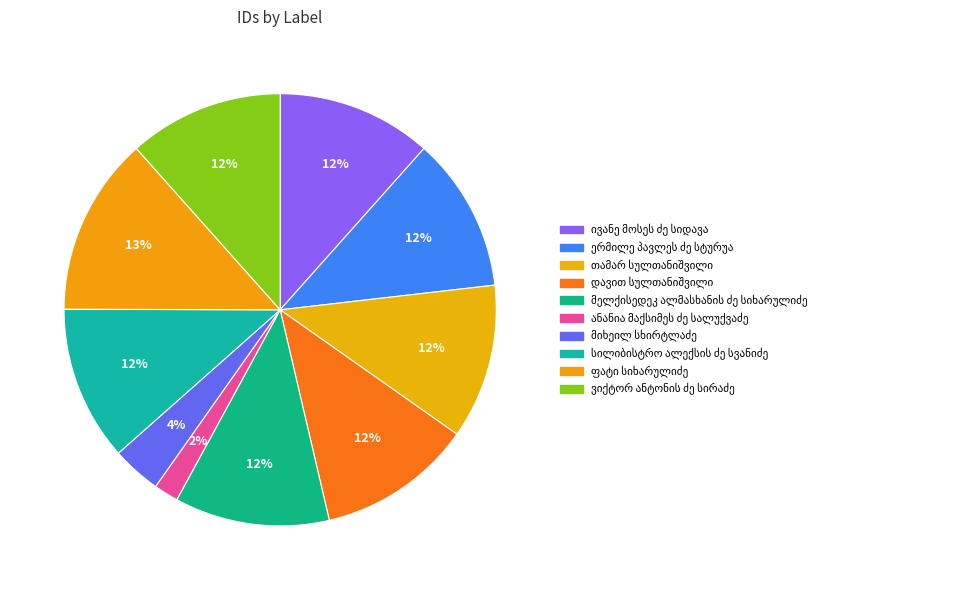

What is the ratio of the value at ანანია მაქსიმეს ძე სალუქვაძე to the value at ივანე მოსეს ძე სიდავა?

0.2